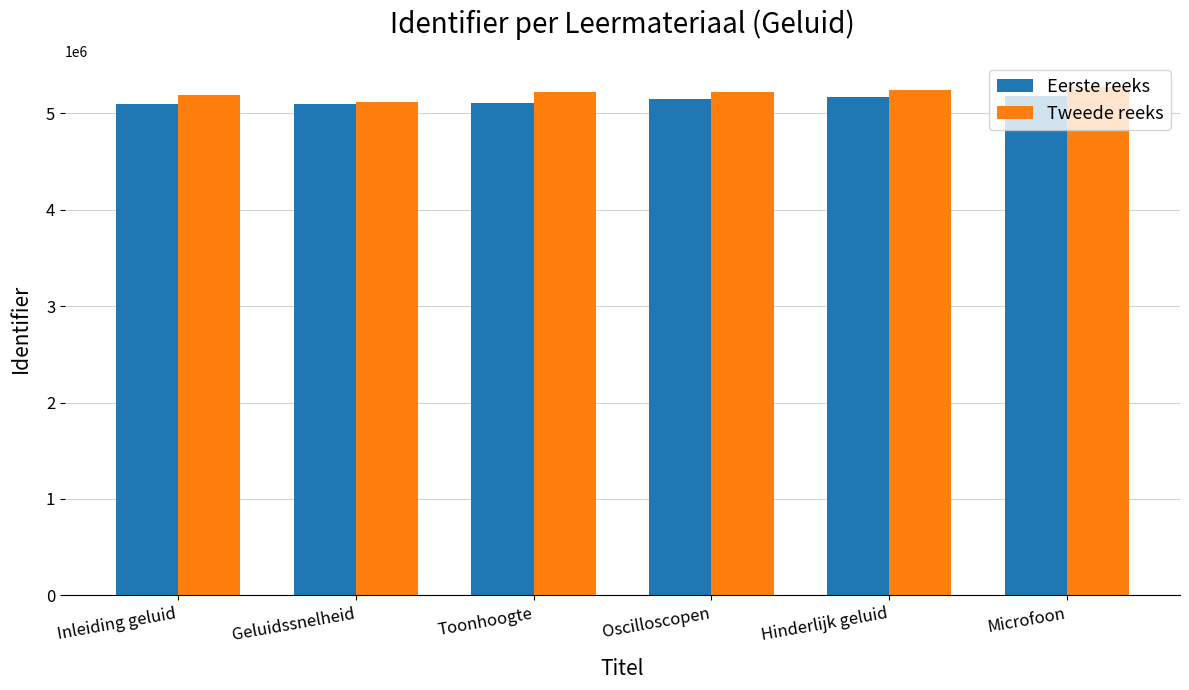

What is the highest value of the Eerste reeks series?

5178854